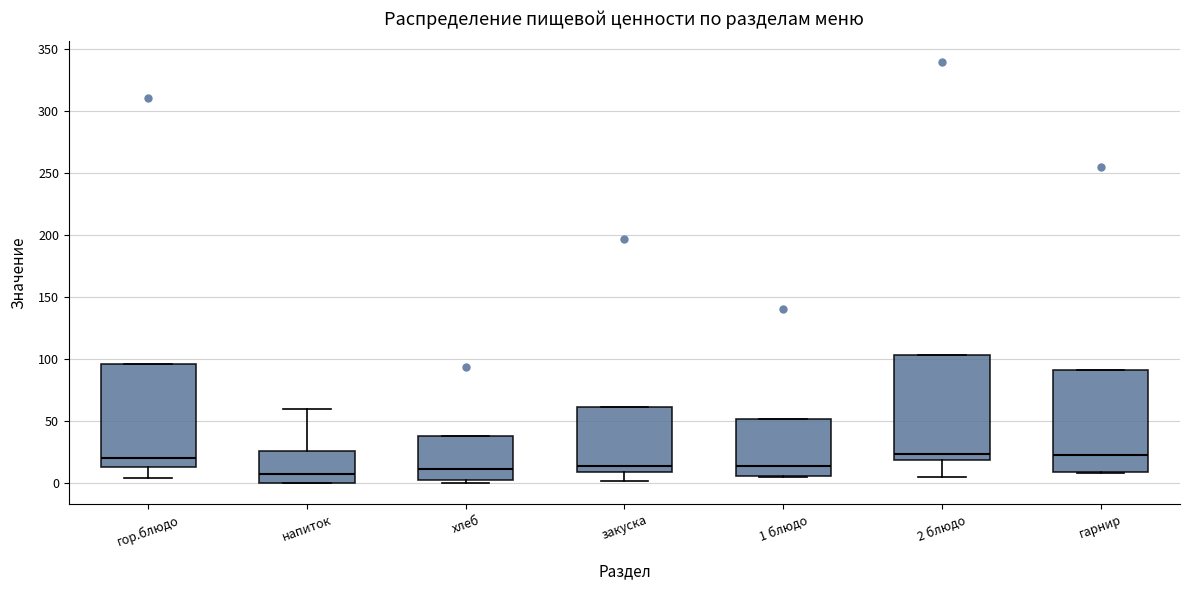

Where does the median line of the box for закуска sit on the y-axis? The values are not printed on the chart, so give them approximately, as read against the axis.

15